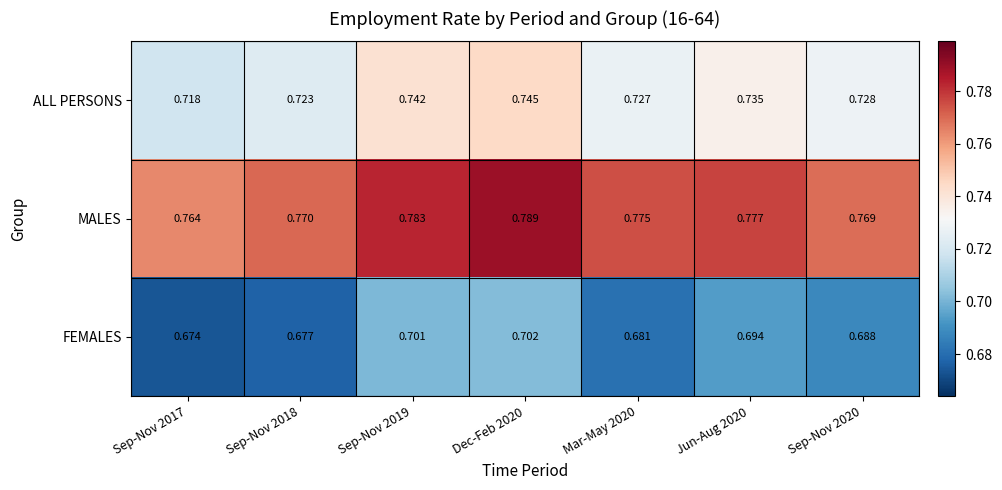

Which category has the lowest value across all series?

Sep-Nov 2017